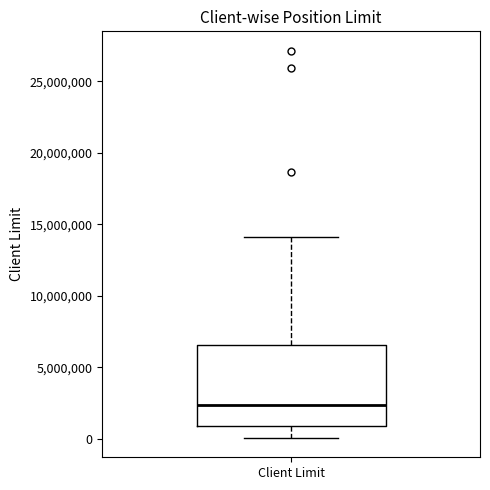

Read this box plot against the y-axis: the position of the median line, the range covered by the box, and the ends of both whiskers. The values are not printed on the chart, so give them approximately, as read against the axis.

median 2500000, box 1000000 to 6500000, whiskers 0 to 14000000